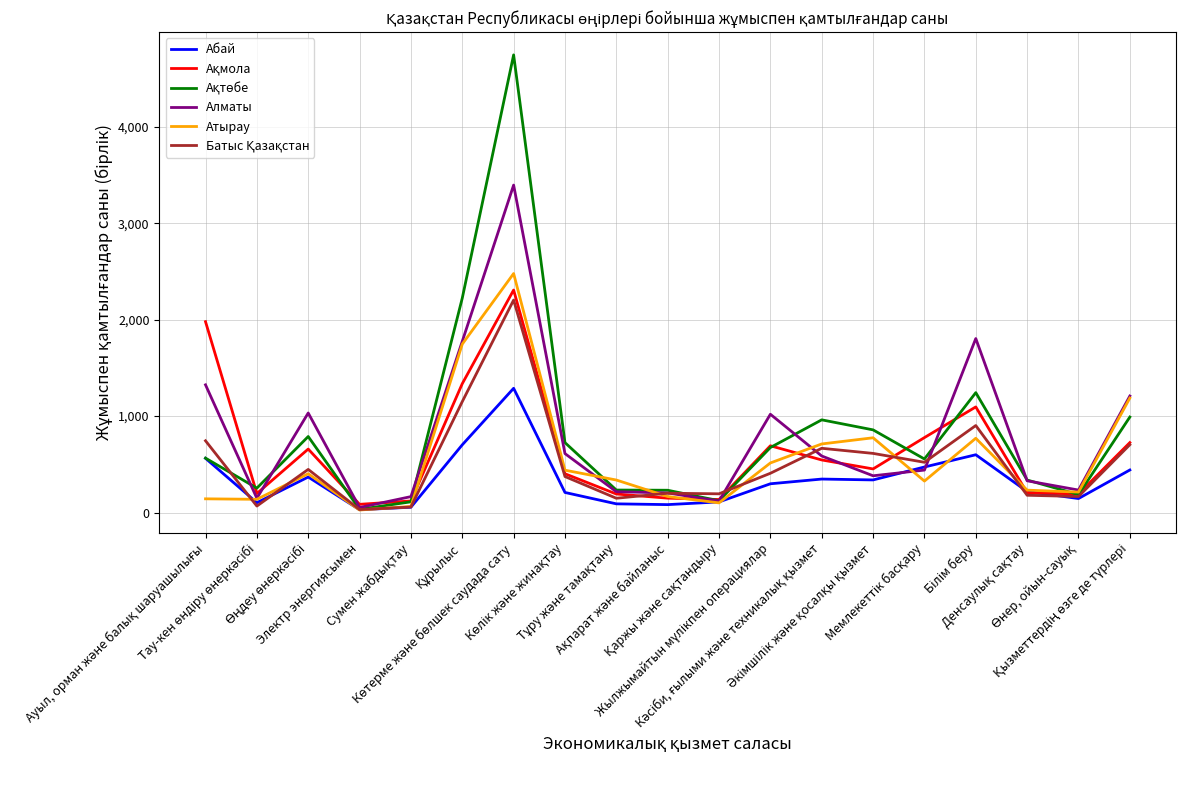

What is the highest value of the Атырау series?

2478